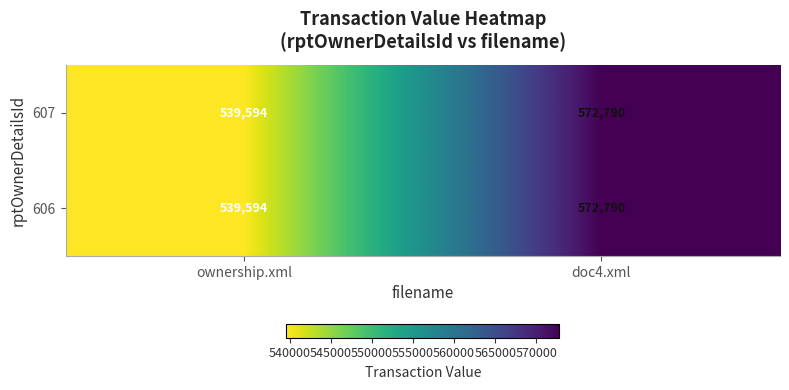

Is it true that 606 equals 572790 at doc4.xml?

True